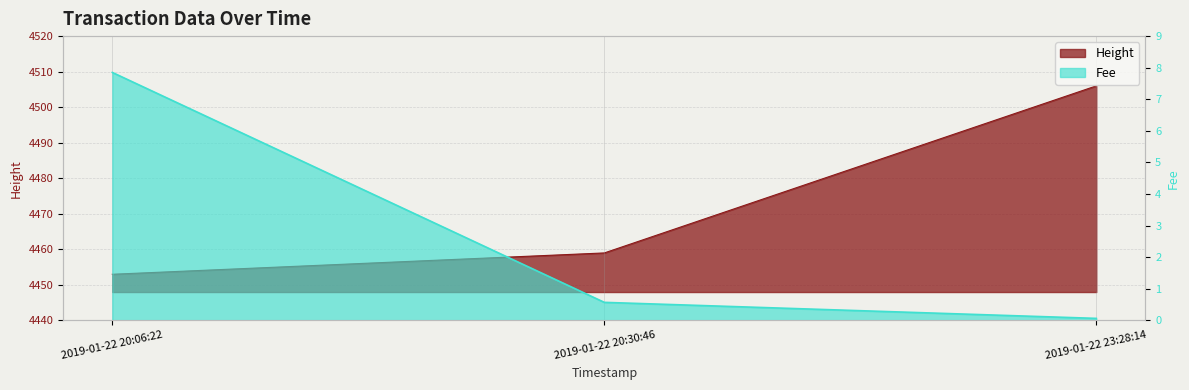

The Fee series shows 0.8 at 2019-01-22 20:30:46. True or false?

False